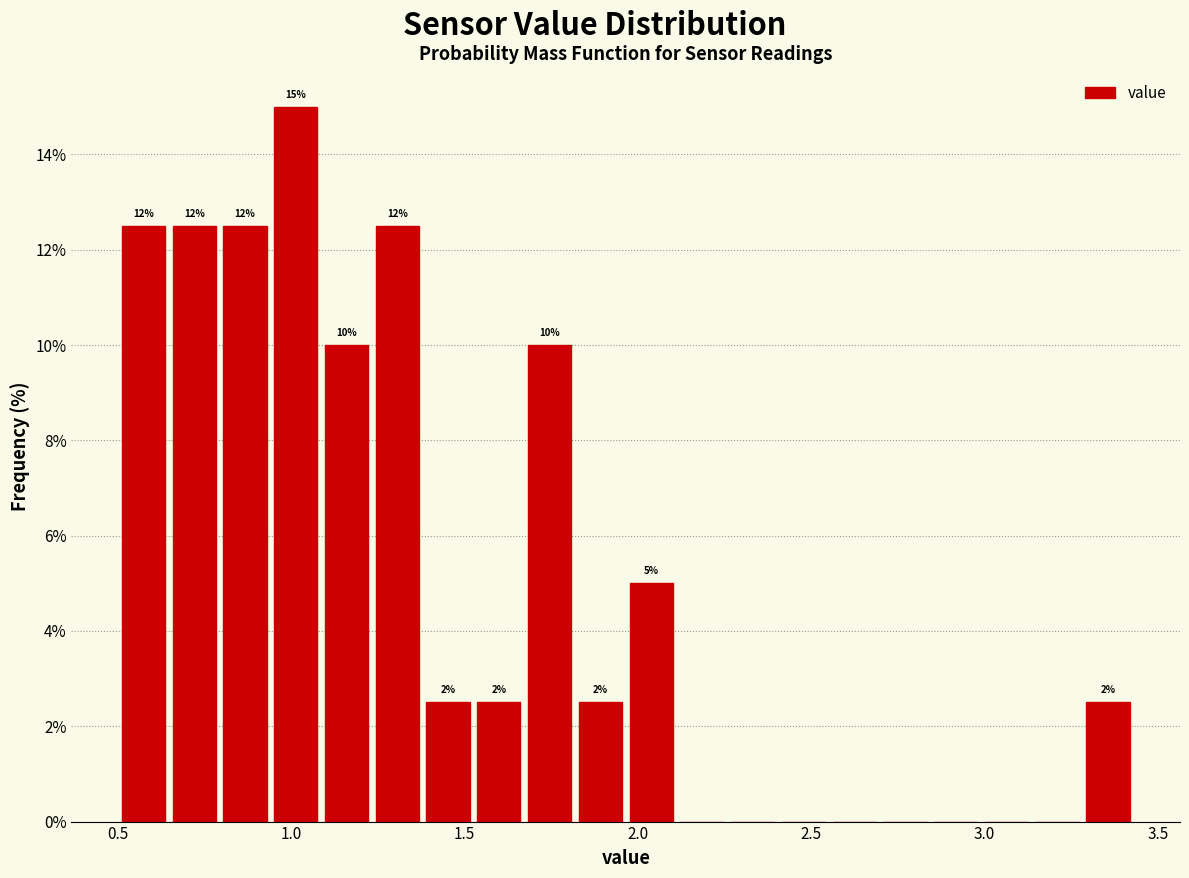

Around what value on the x-axis is the tallest bar? Give the approximate position of its centre, as read against the axis.

1.00